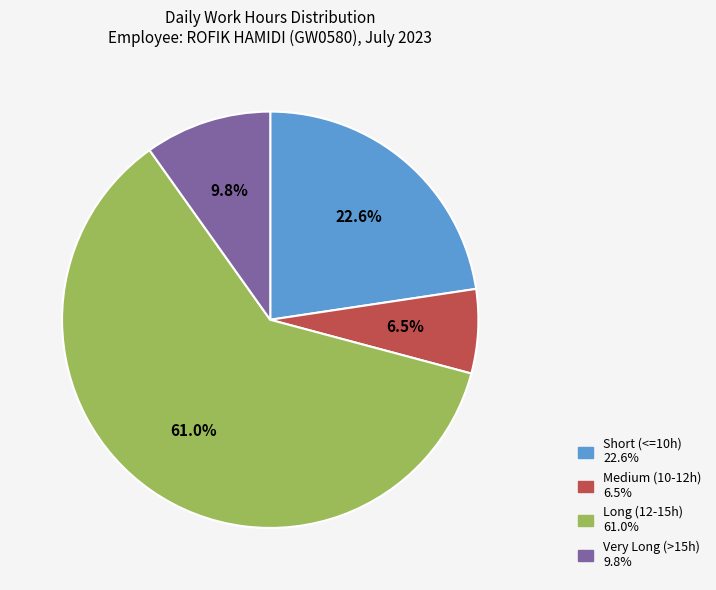

Is there a majority slice in this chart?

Yes